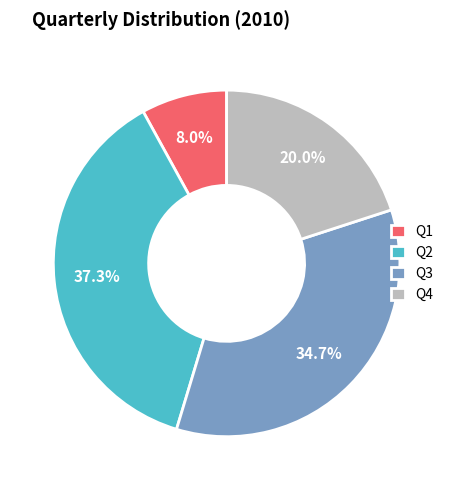

Is it true that Q2 is 37% of the pie?

True